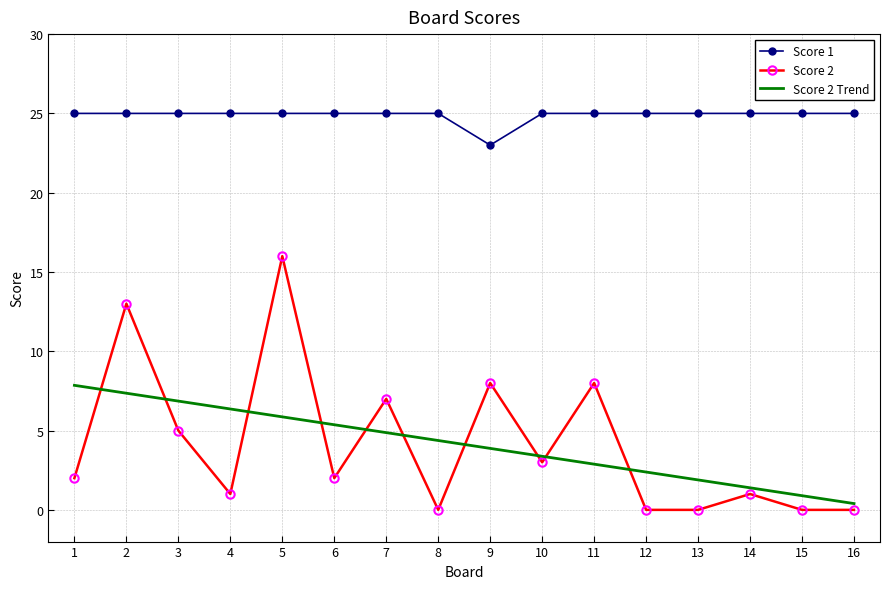

What is the greatest value displayed?

25.0